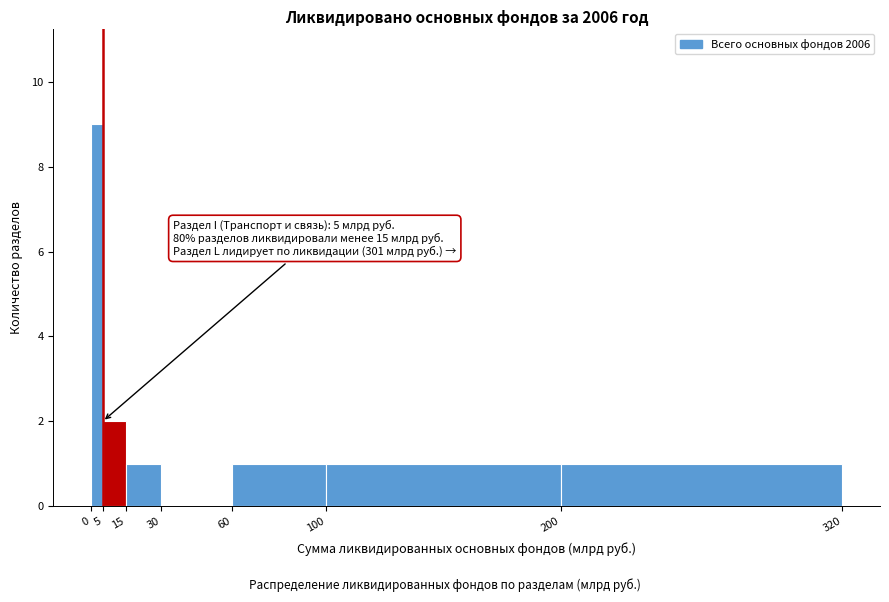

Over which range of the x-axis is the bar tallest?

0 to 5